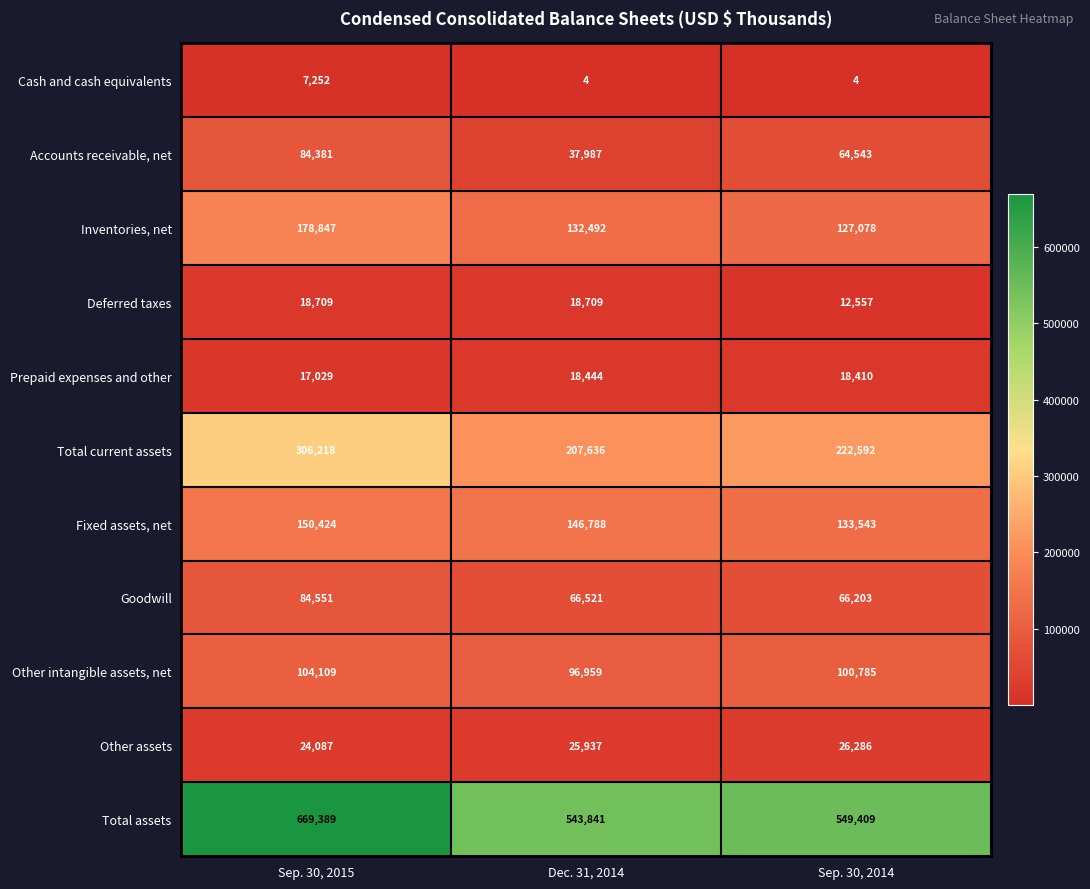

List the series in order of their peak value, highest first.

Total assets, Total current assets, Inventories, net, Fixed assets, net, Other intangible assets, net, Goodwill, Accounts receivable, net, Other assets, Deferred taxes, Prepaid expenses and other, Cash and cash equivalents